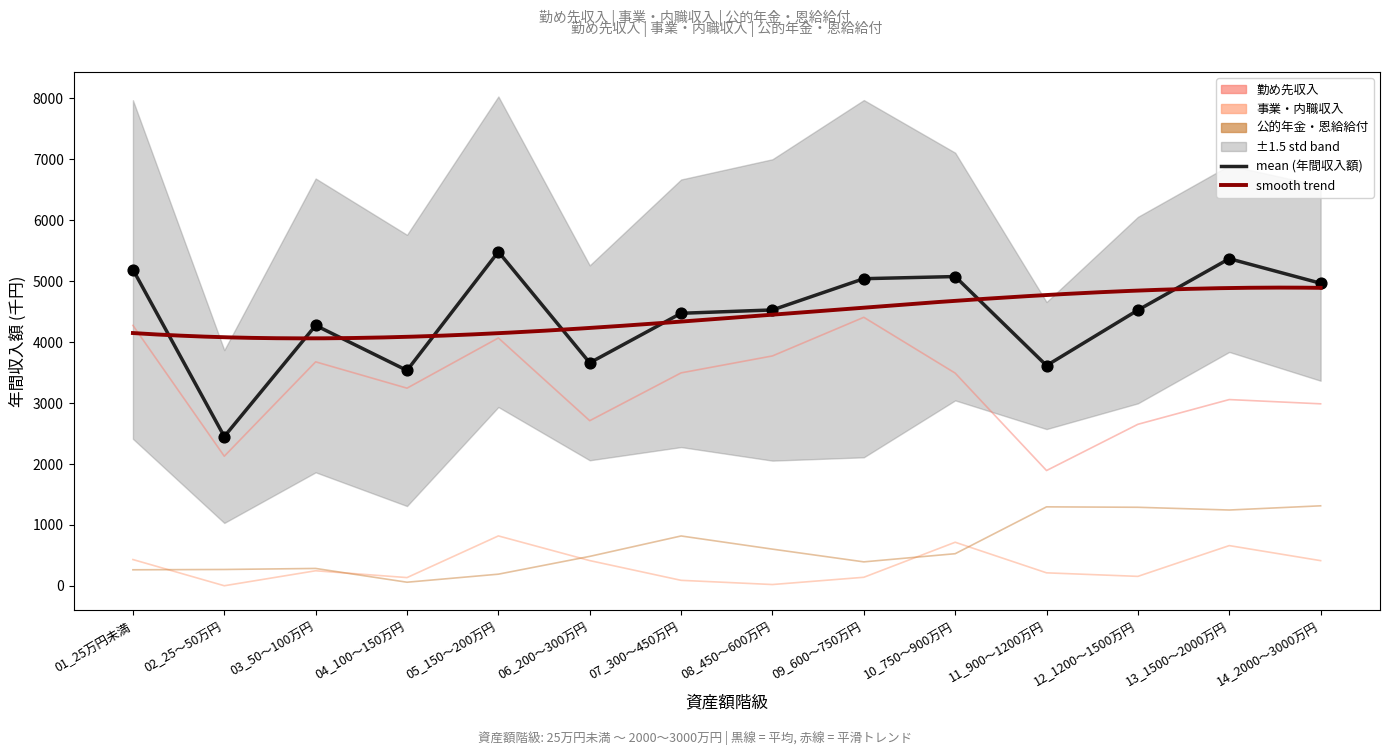

Is the value of 公的年金・恩給給付 at 14_2000～3000万円 greater than the value of 勤め先収入 at 07_300～450万円?

No